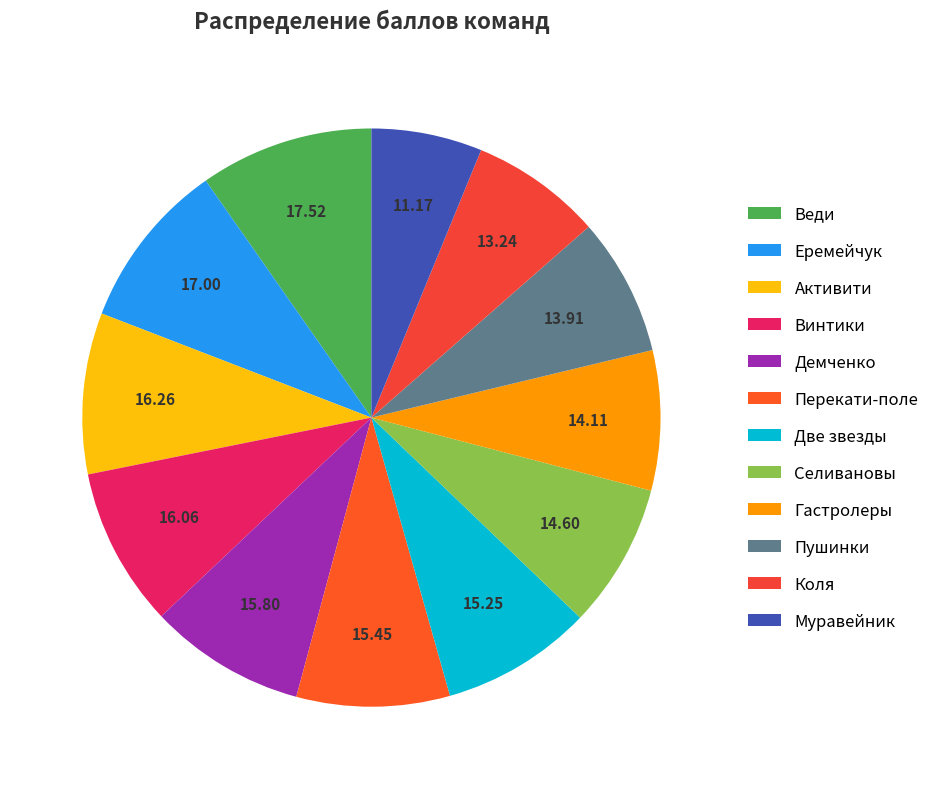

What is the change in value from Еремейчук to Гастролеры?

-2.9